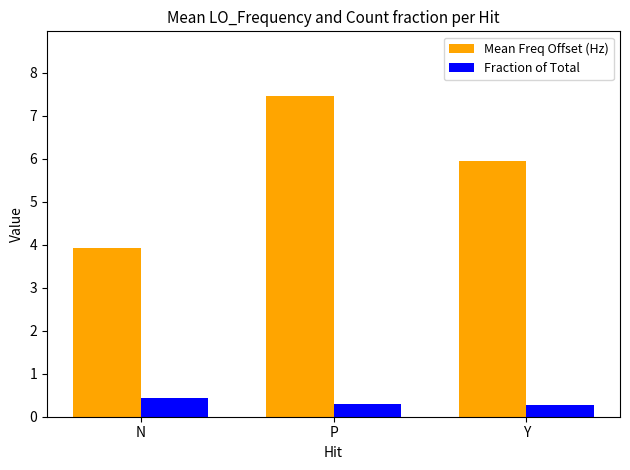

The Mean Freq Offset (Hz) series shows 12.9 at P. True or false?

False